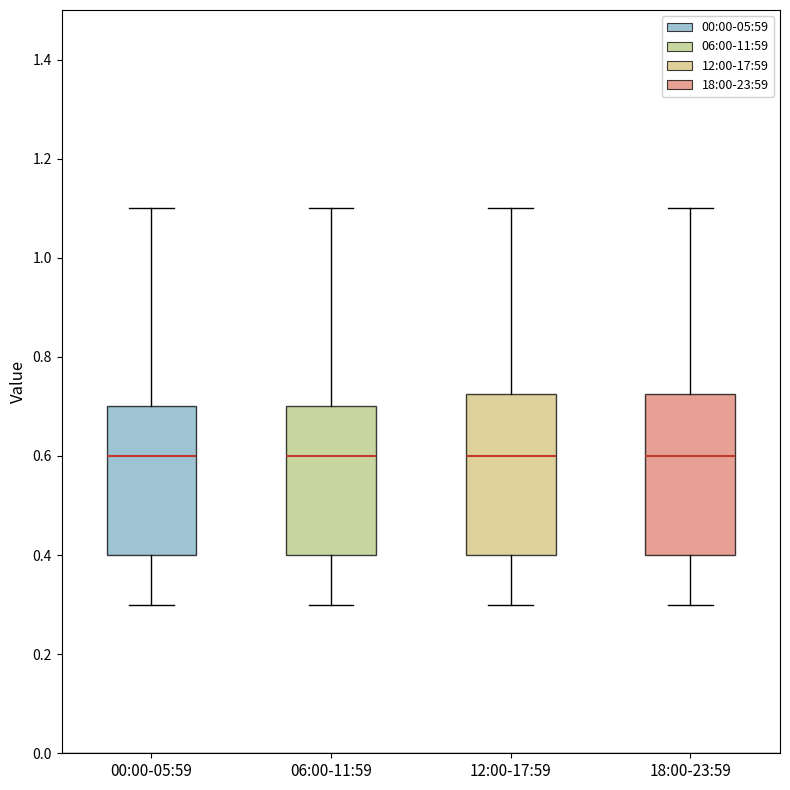

Where is the upper edge of the box for 12:00-17:59 on the y-axis? The values are not printed on the chart, so give them approximately, as read against the axis.

0.72